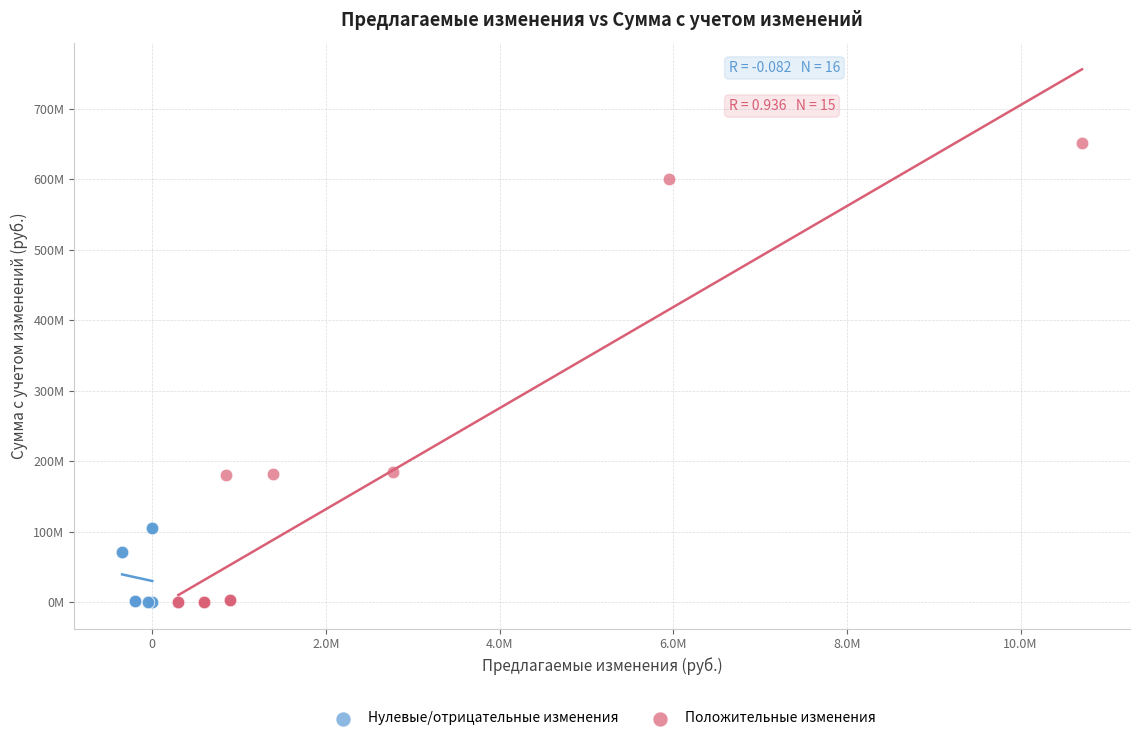

Which series has the largest Y range (max minus min)?

Положительные изменения